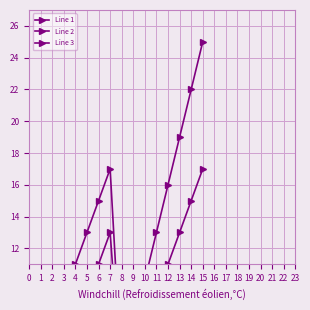

What is the greatest value displayed?

25